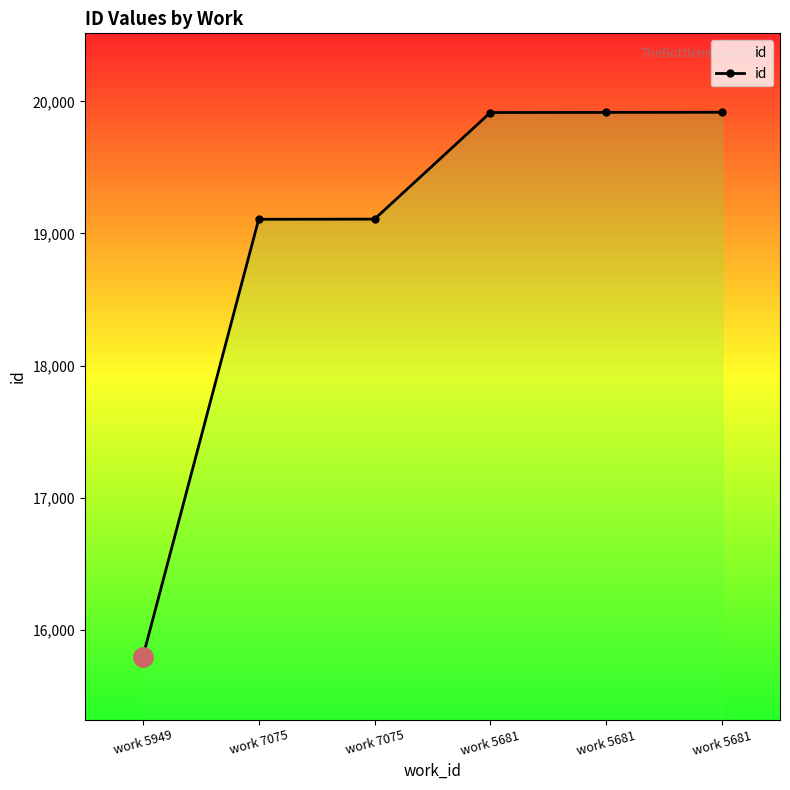

What is the value of the 6th point from the left?

19915